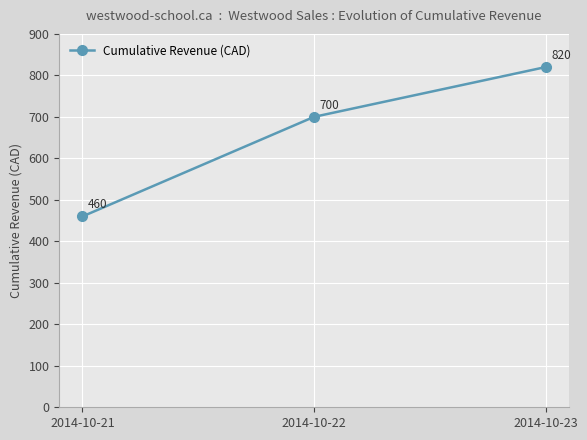

What is the sum of all values?

1980